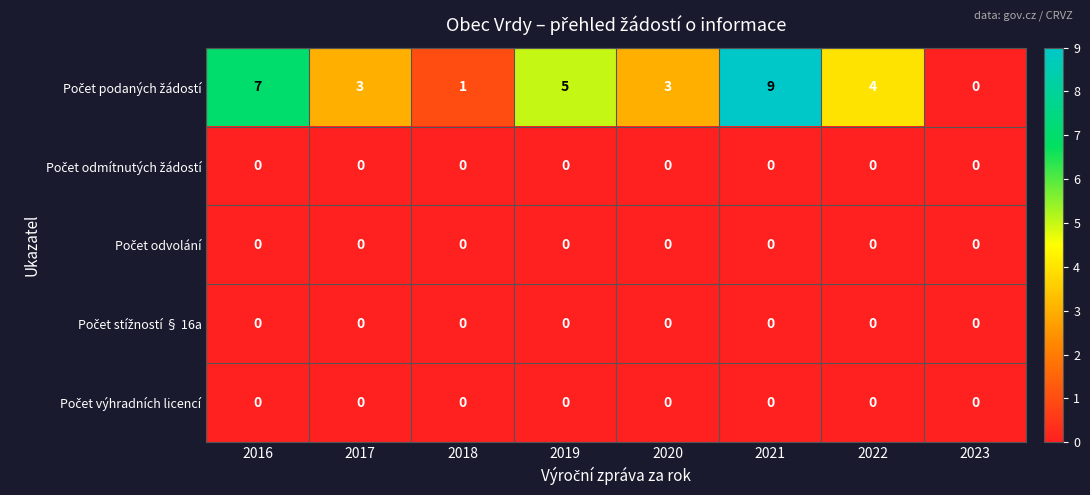

What is the greatest value displayed?

9